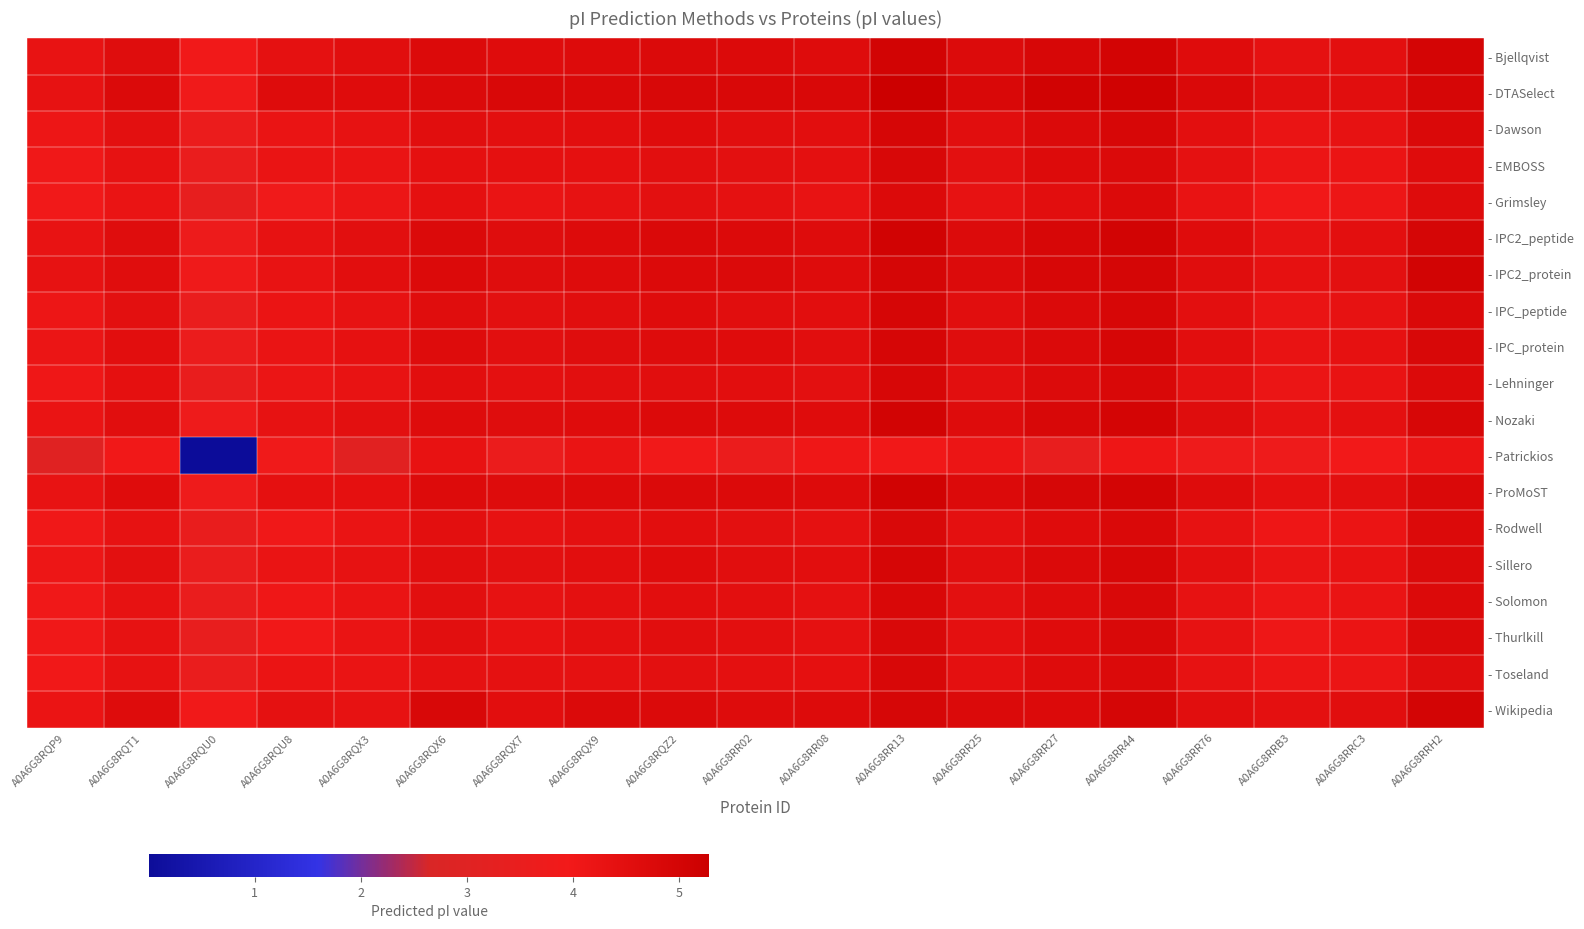

Which series changed the most between A0A6G8RQT1 and A0A6G8RQX3?

- Patrickios